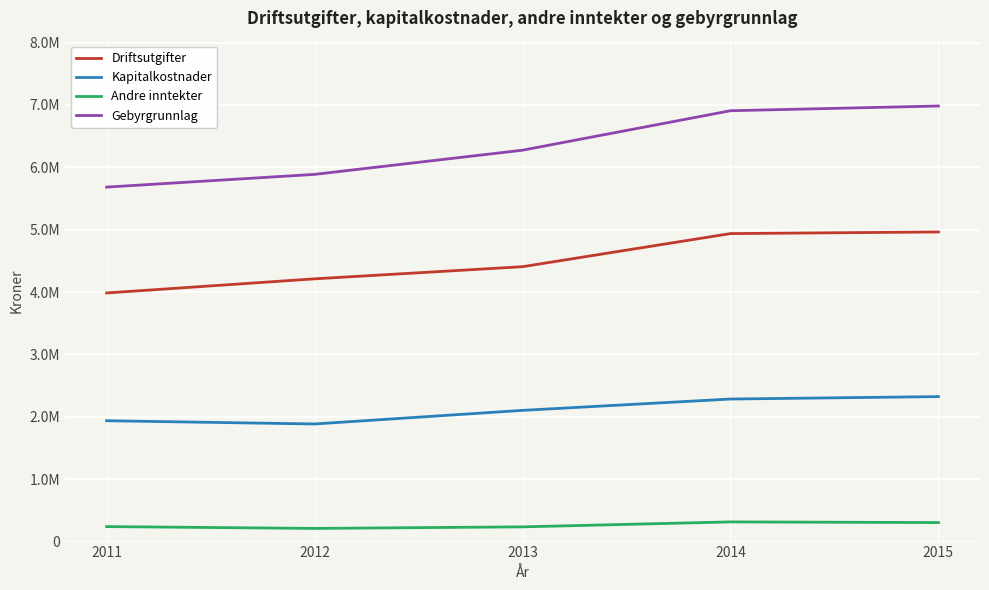

Between 2012 and 2015, which series saw the biggest shift?

Gebyrgrunnlag